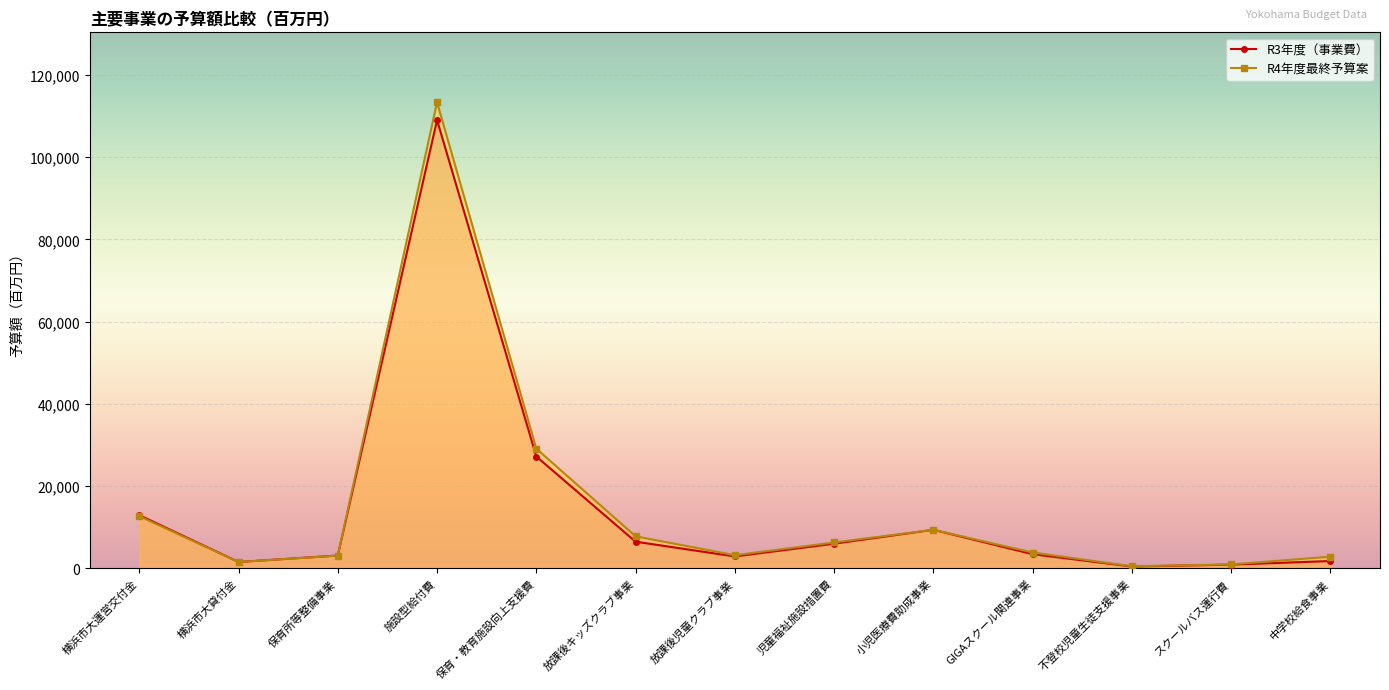

At which label is R3年度（事業費） closest to 54723?

保育・教育施設向上支援費